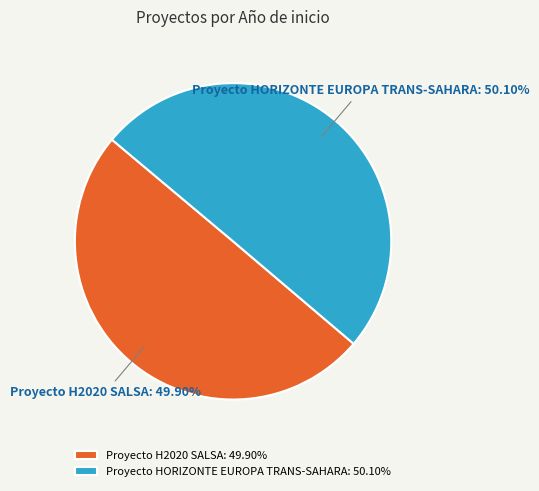

What is the ratio of the value at Proyecto H2020 SALSA: 49.90% to the value at Proyecto HORIZONTE EUROPA TRANS-SAHARA: 50.10%?

1.0